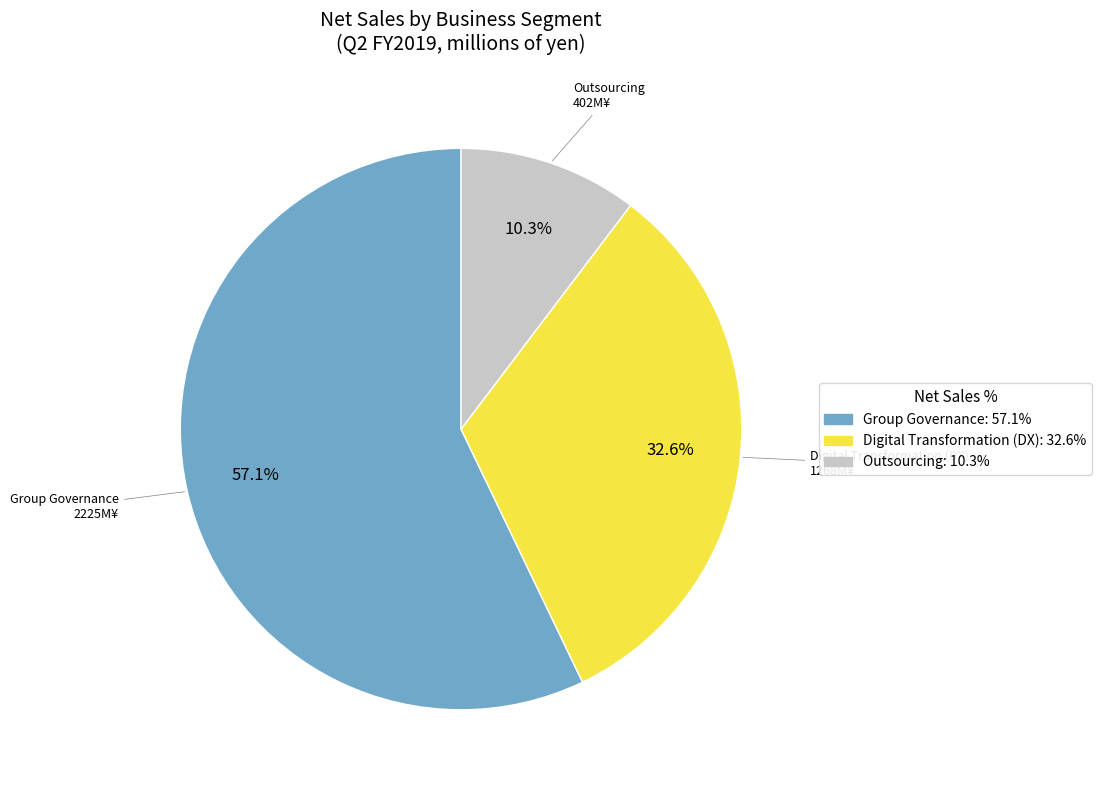

Which slice represents more than half of the pie?

Group Governance